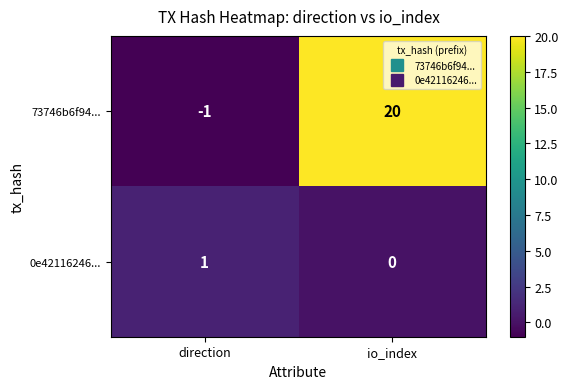

What is the spread (max minus min) of values at io_index?

20